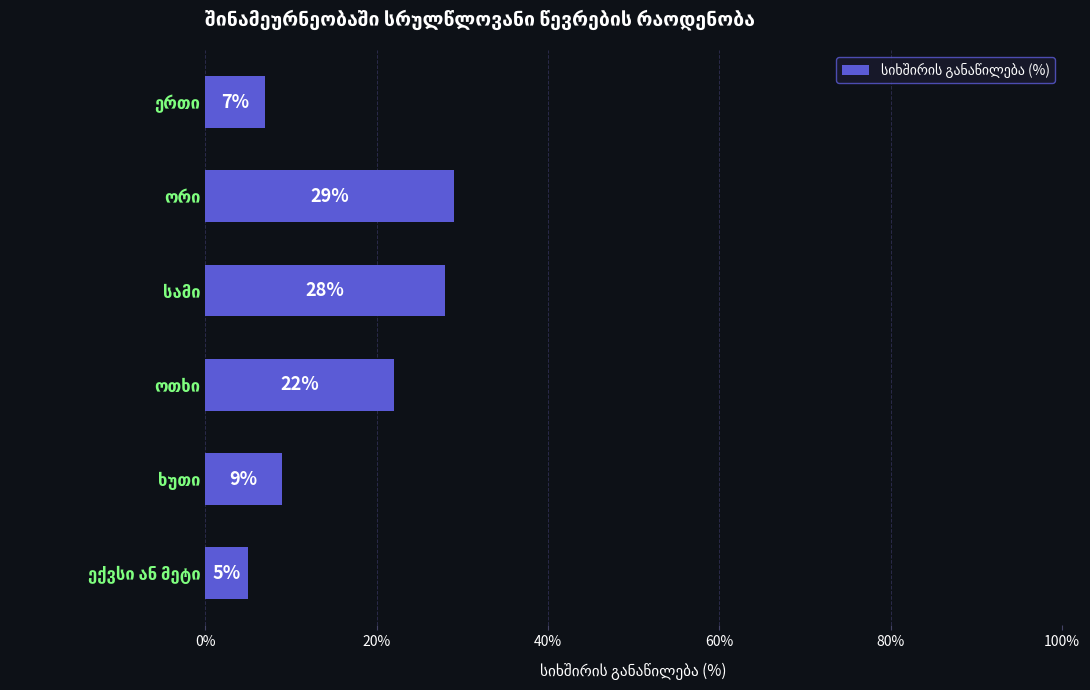

What is the value of the 4th bar from the top?

22